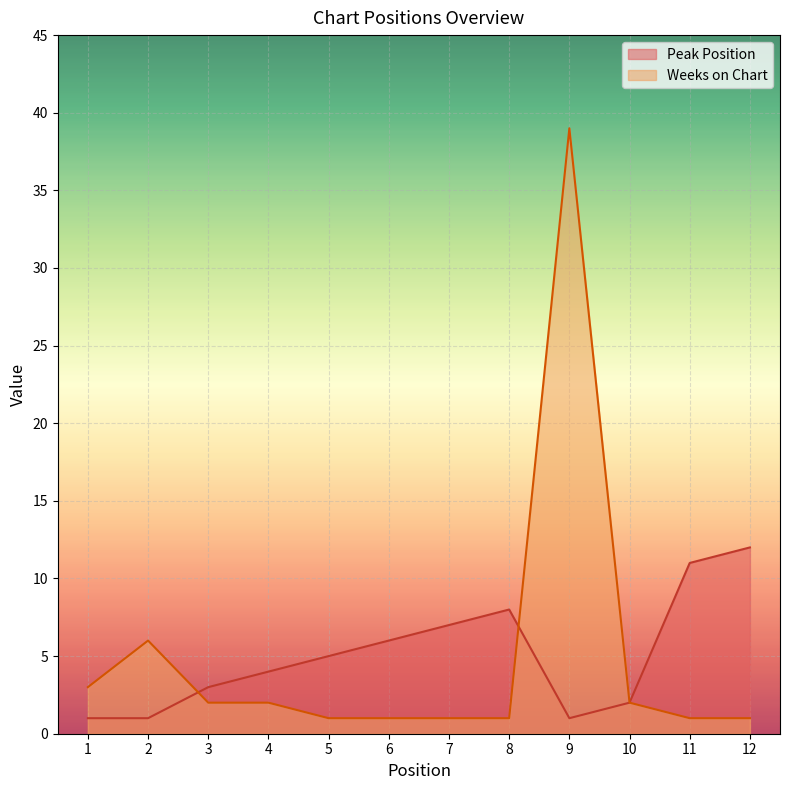

Reading right to left, what are all the values shown in this chart?

Peak Position: 12	11	2	1	8	7	6	5	4	3	1	1
Weeks on Chart: 1	1	2	39	1	1	1	1	2	2	6	3